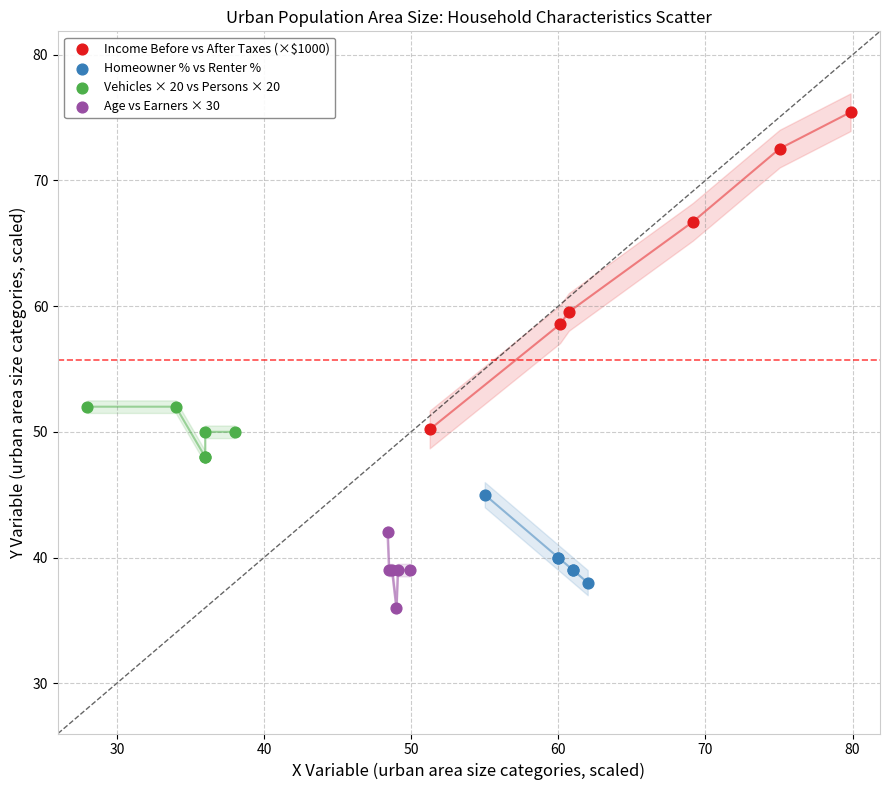

Which series reaches the maximum Y coordinate?

Income Before vs After Taxes (×$1000)